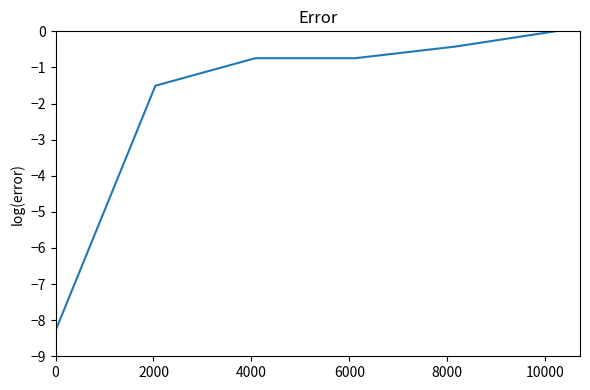

What is the difference between the maximum and second lowest values?

1.5